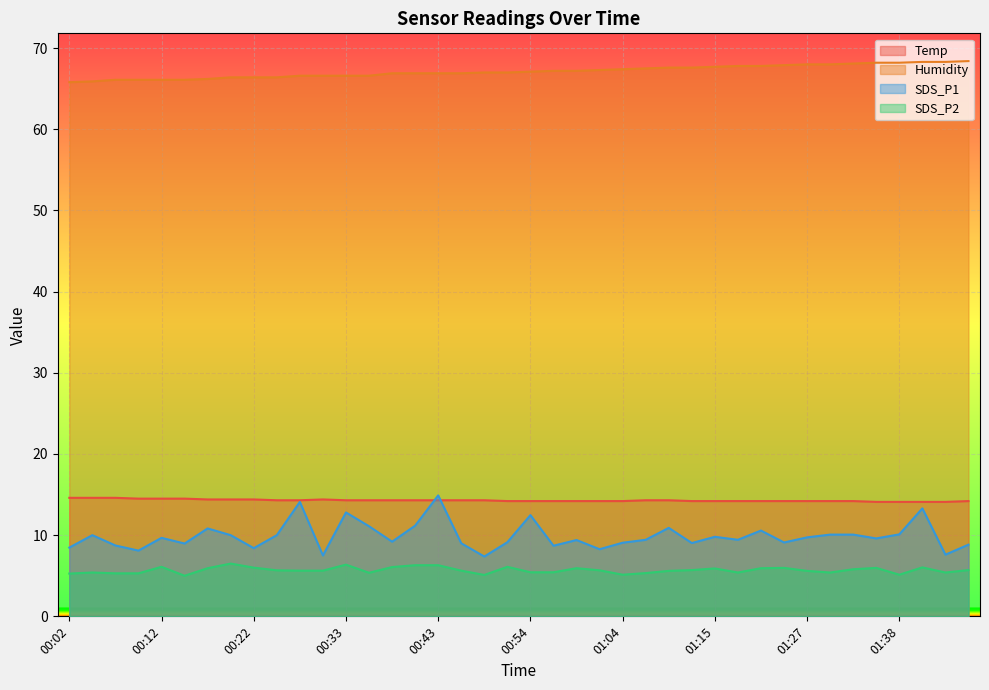

What is the average value of the SDS_P1 series?

9.9